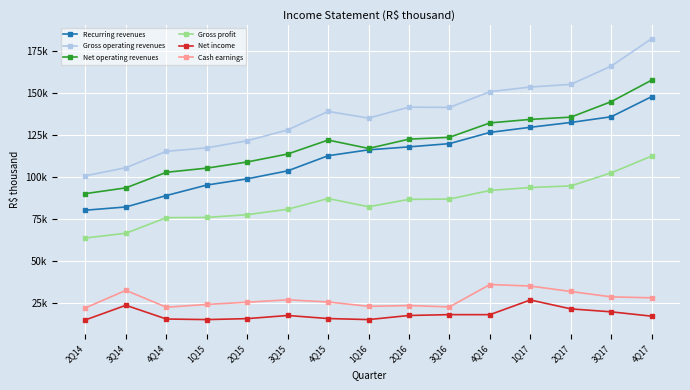

Is this an area chart (filled region under the line)?

No